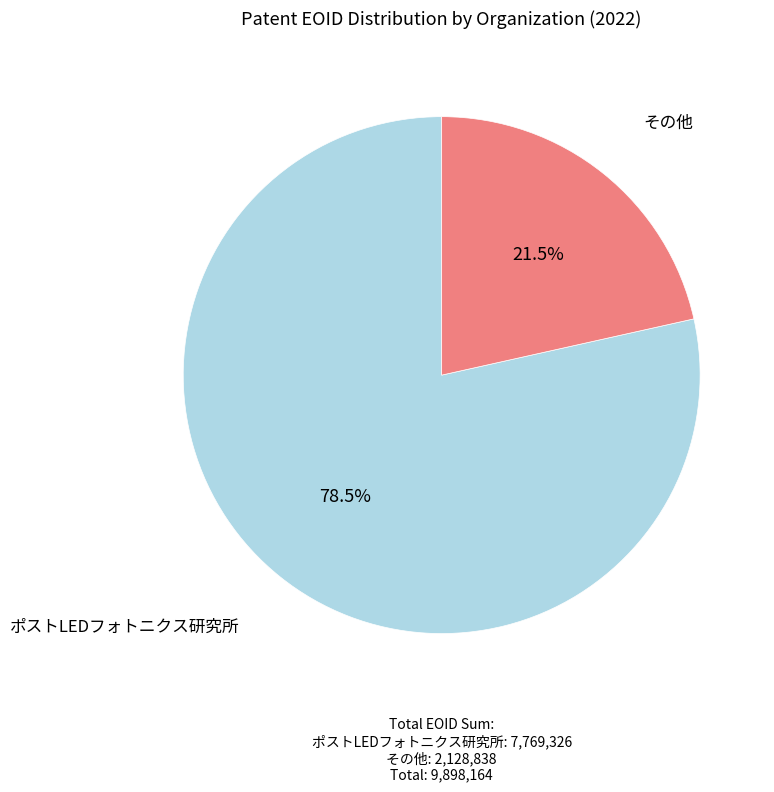

Does any single category account for the majority?

Yes